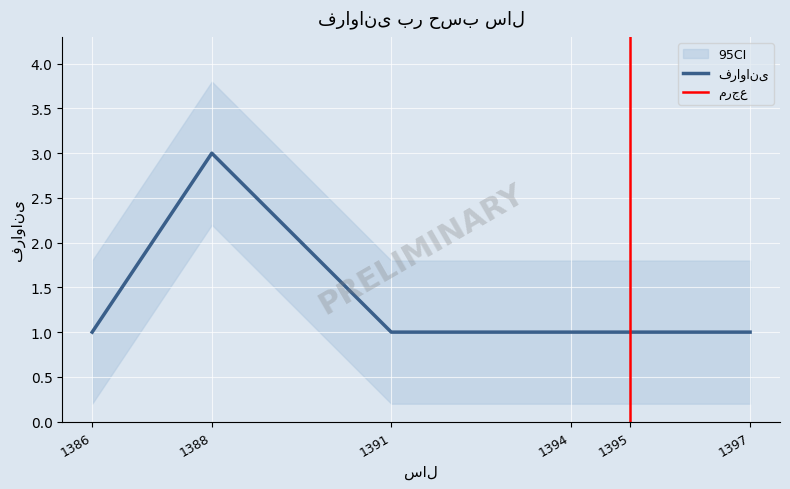

How many lines are shown in the chart?

1